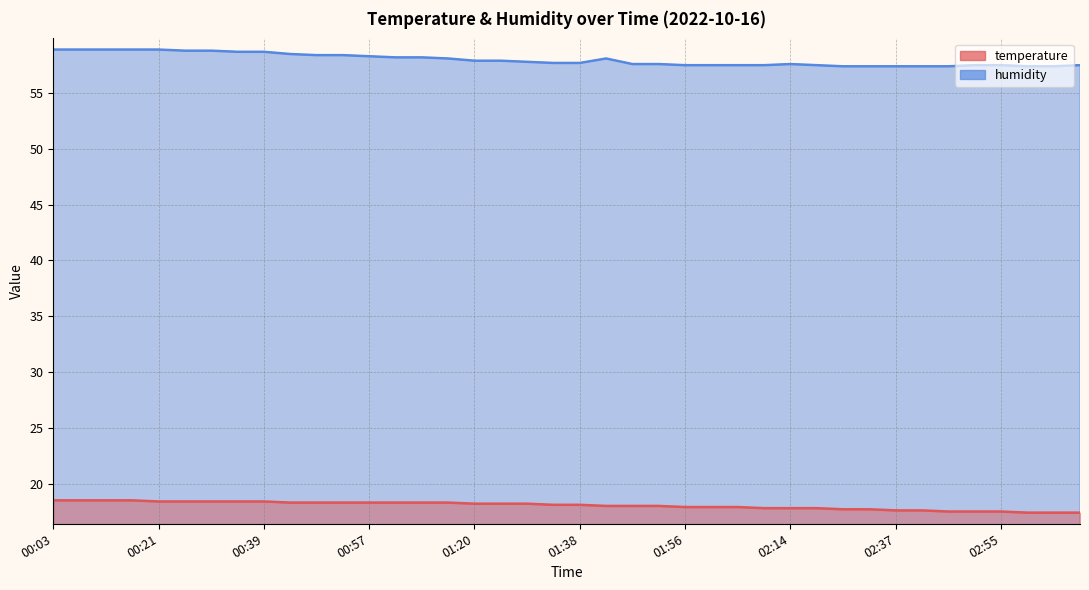

Rank the series by their average value, from highest to lowest.

humidity, temperature